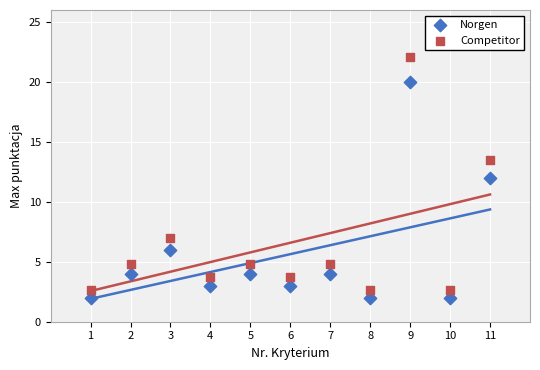

Across all data points, what is the range of X values (max minus min)?

10.0